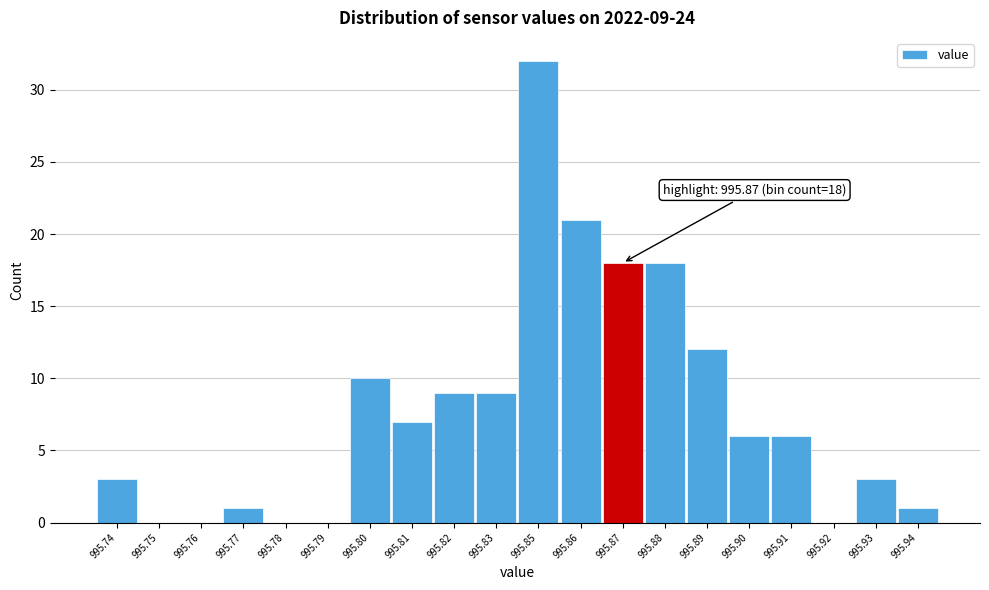

Reading right to left, list all the values displayed in this chart.

995.94=1	995.93=3	995.92=0	995.91=6	995.90=6	995.89=12	995.88=18	995.87=18	995.86=21	995.85=32	995.83=9	995.82=9	995.81=7	995.80=10	995.79=0	995.78=0	995.77=1	995.76=0	995.75=0	995.74=3